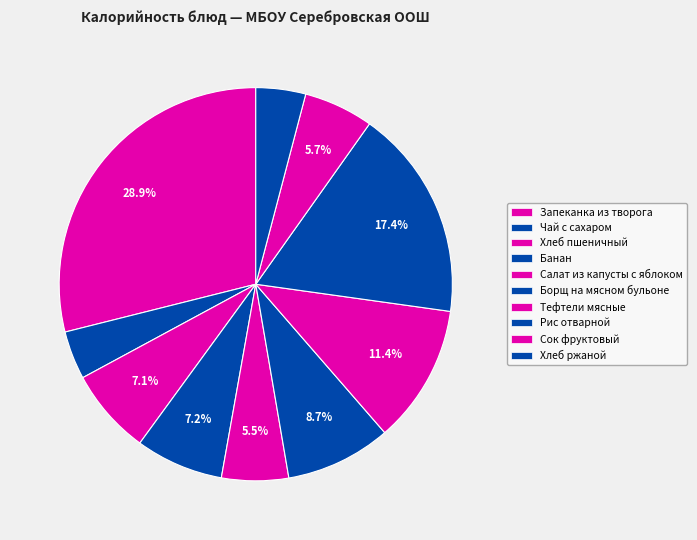

Does Рис отварной represent more than half of the total?

No